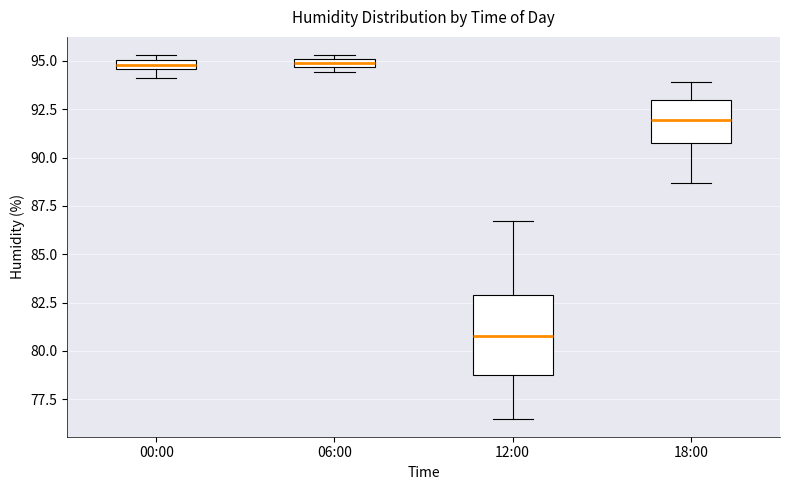

Where does the median line of the box for 12:00 sit on the y-axis? The values are not printed on the chart, so give them approximately, as read against the axis.

81.0